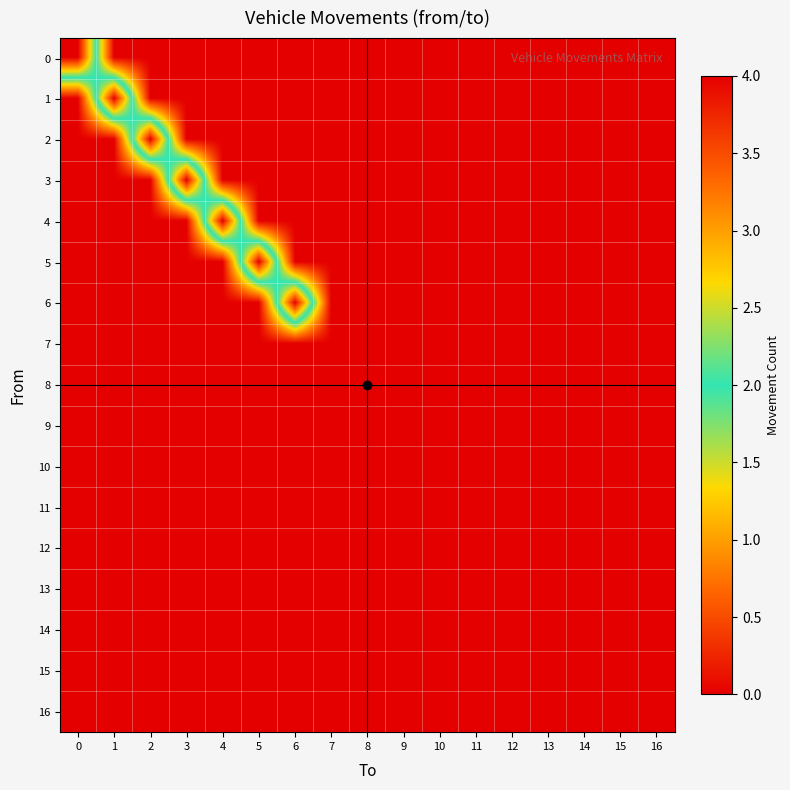

What is the spread (max minus min) of values at 0?

4